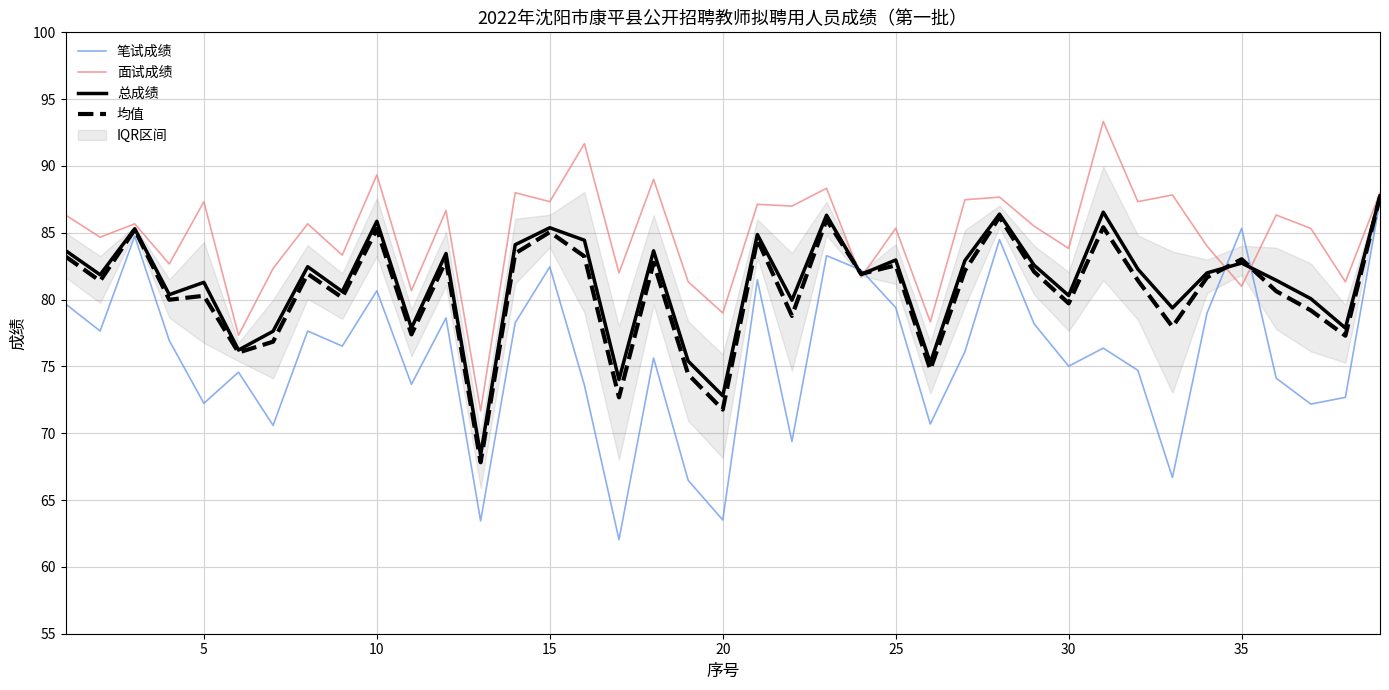

The value of 总成绩 at 35 is 127.5. True or false?

False